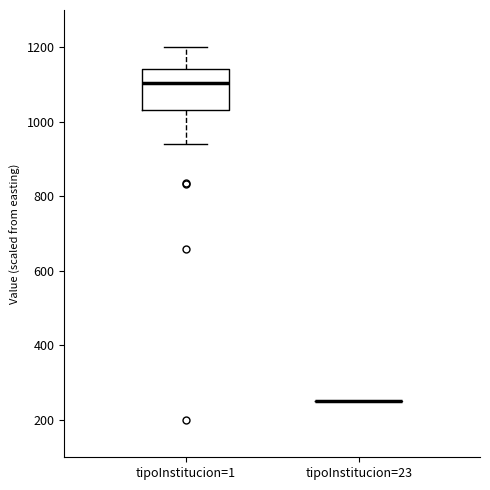

Reading left to right, read every box against the y-axis: the position of its median line, the range the box covers, and the ends of its whiskers. The values are not printed on the chart, so give them approximately, as read against the axis.

tipoInstitucion=1: median 1100, box 1040 to 1140, whiskers 940 to 1200
tipoInstitucion=23: box collapsed to a line at 260, whiskers 260 to 260